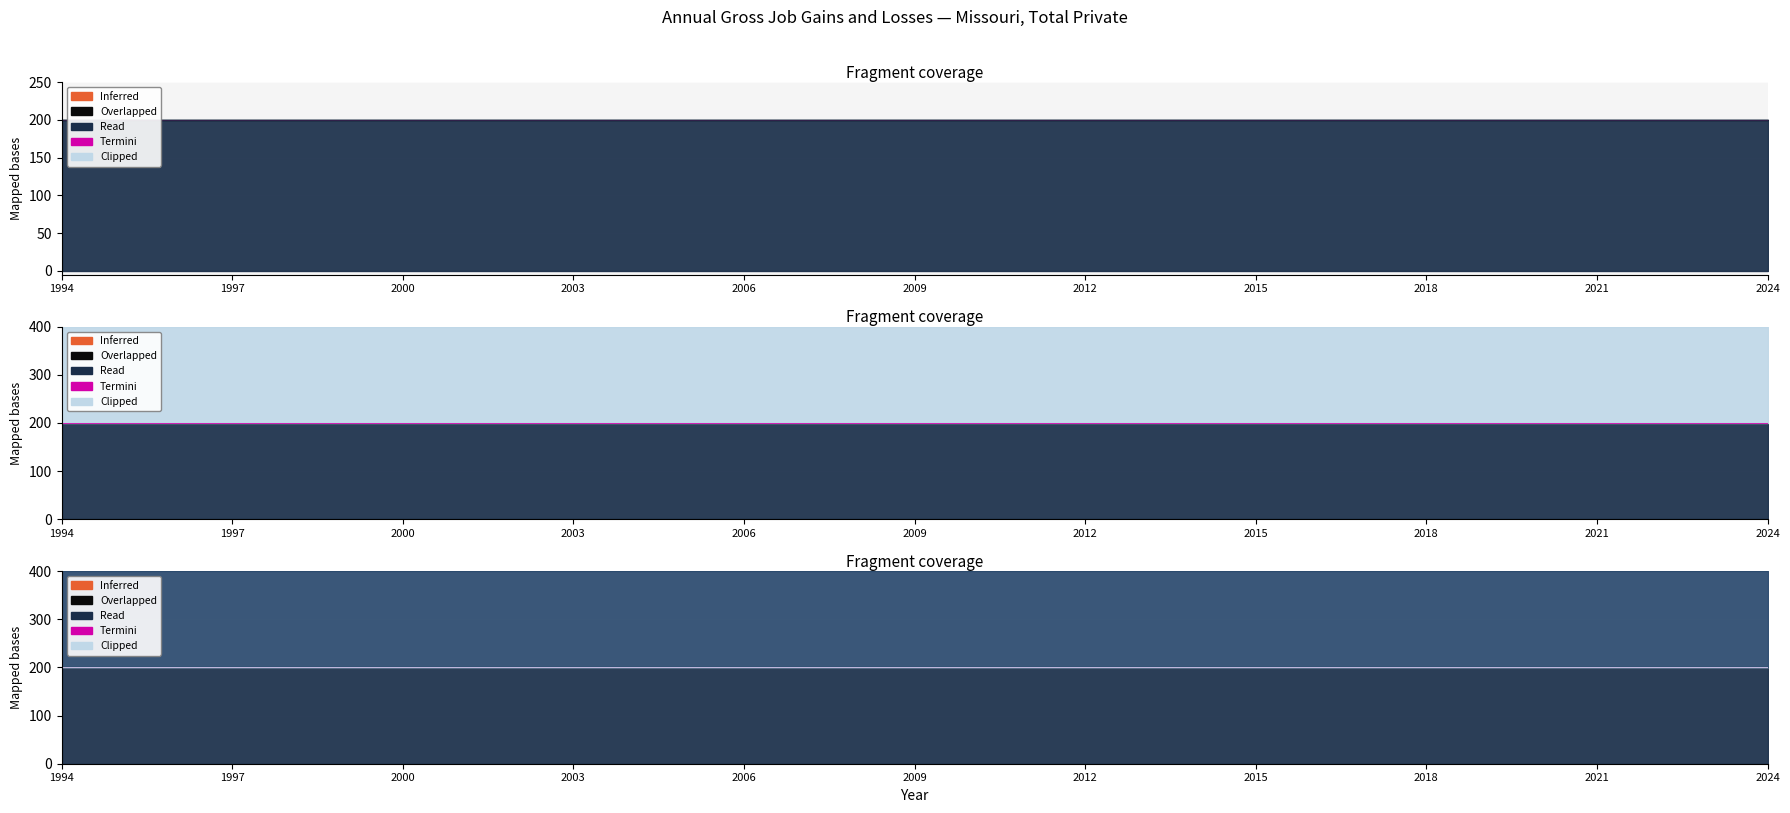

True or false: Opening establishments and Gross job gains intersect in this chart.

False